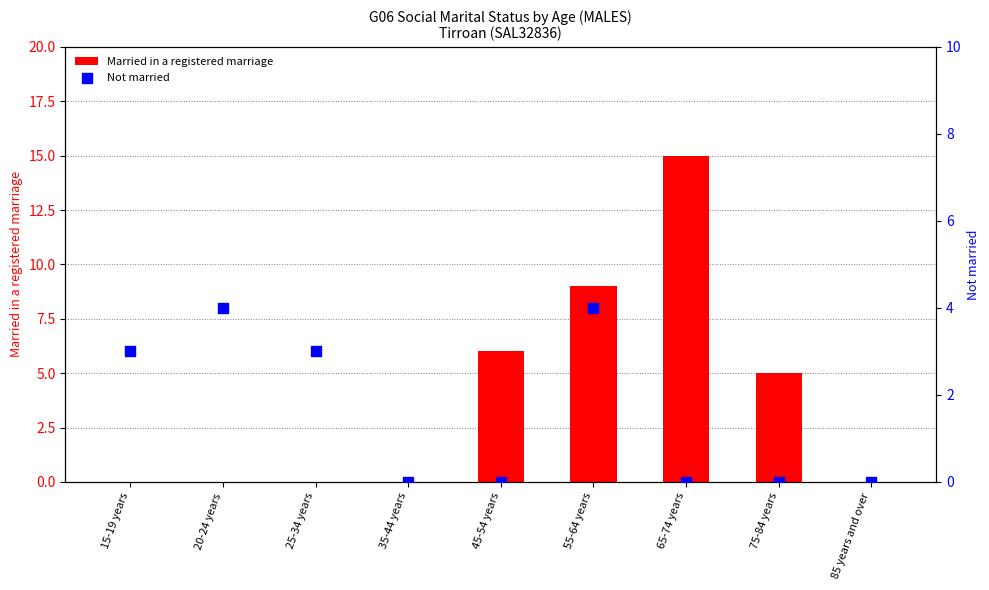

At which category is the sum across all series the highest?

65-74 years